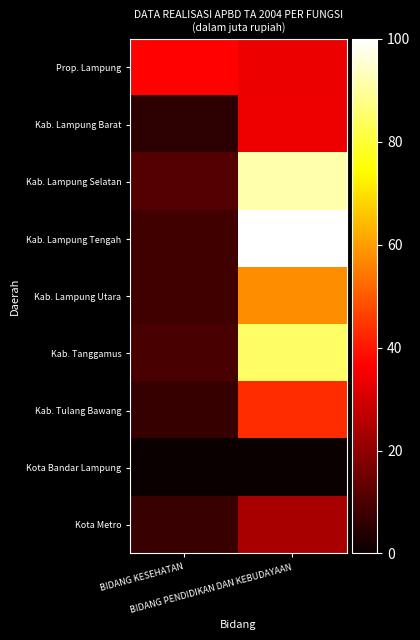

At how many categories does at least one series exceed 8?

2